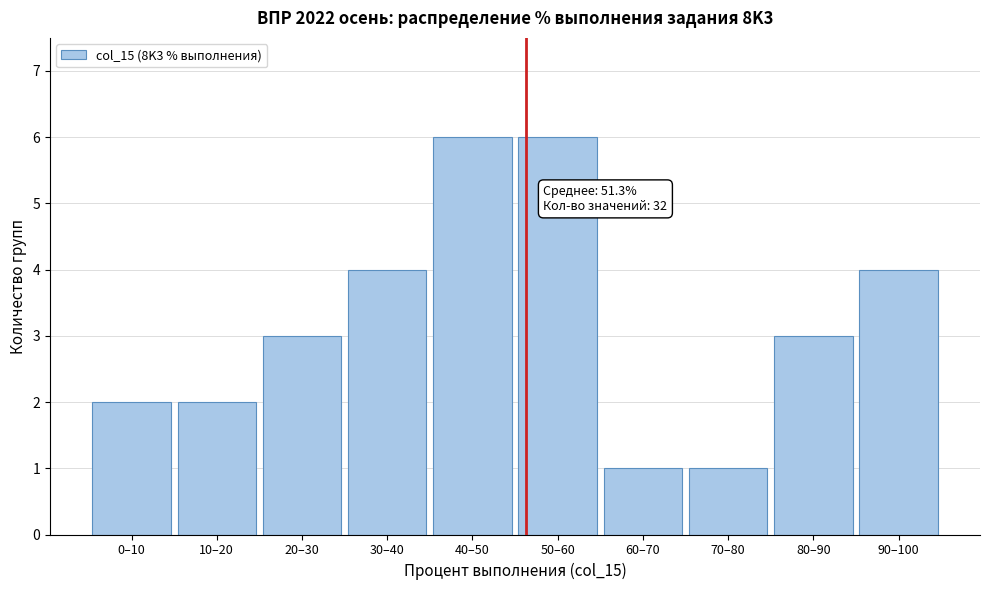

Reading left to right, list all the values displayed in this chart.

0–10=2	10–20=2	20–30=3	30–40=4	40–50=6	50–60=6	60–70=1	70–80=1	80–90=3	90–100=4